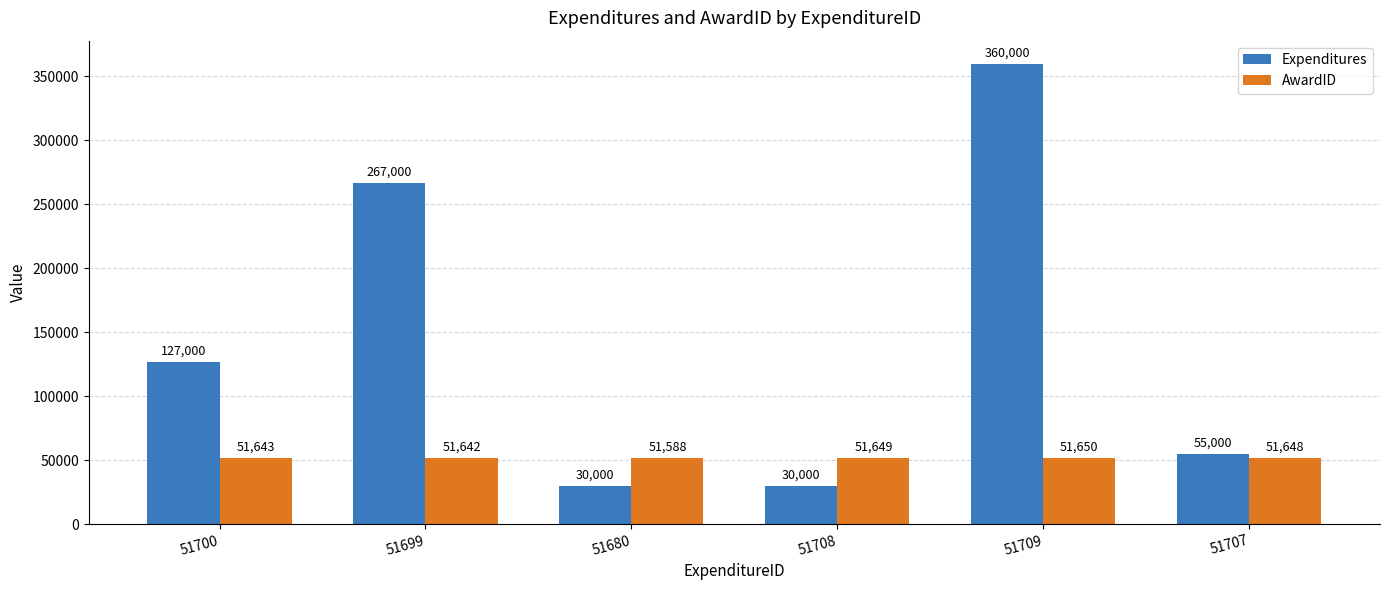

True or false: AwardID has a value of 19395 at 51707.

False